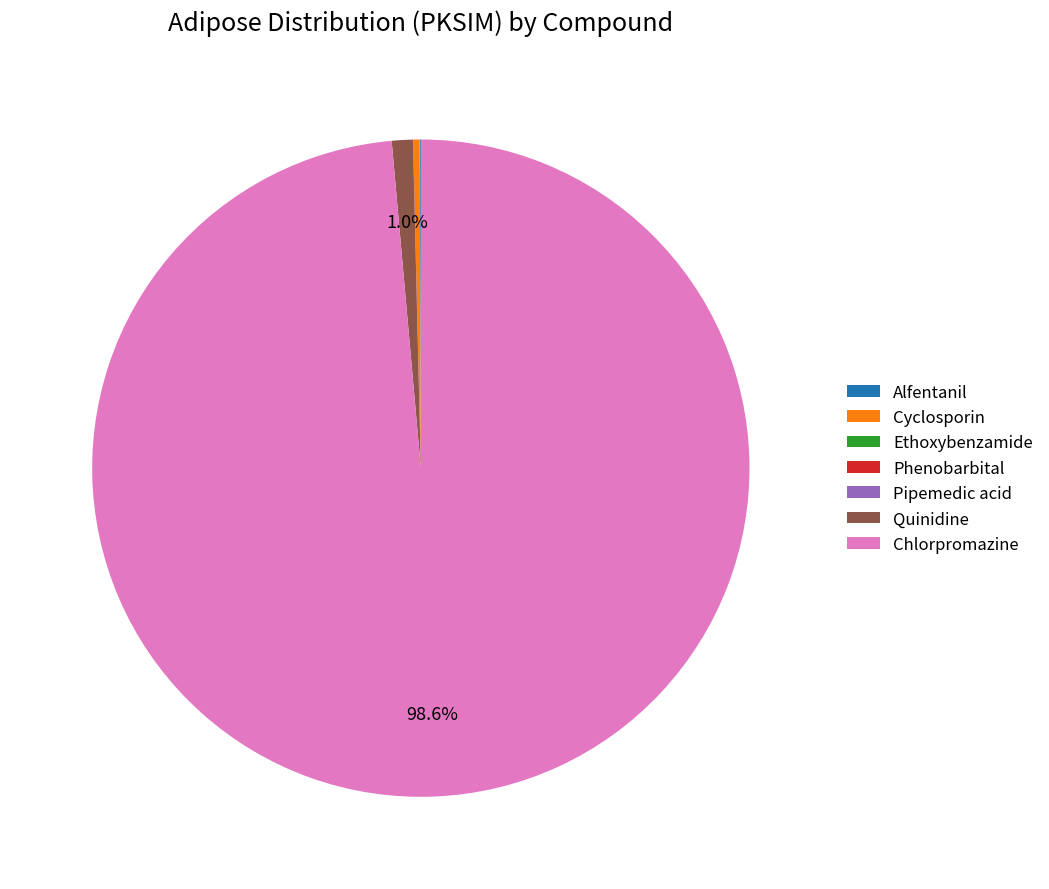

To the nearest percent, what is the difference between the largest and smallest slice percentages?

99%